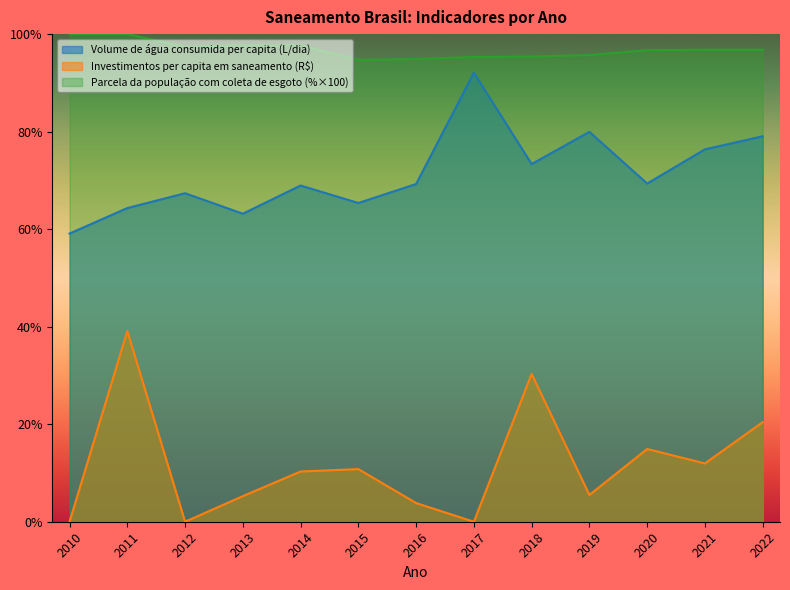

Is the value of Volume de água consumida per capita (L/dia) at 2017 greater than the value of Parcela da população com coleta de esgoto at 2011?

No